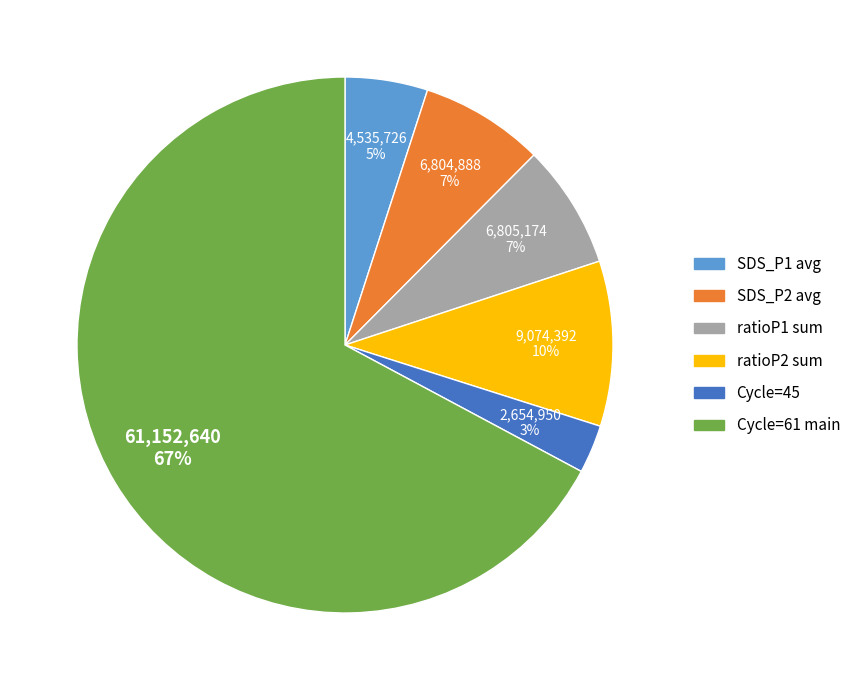

Count the number of slices in the pie.

6